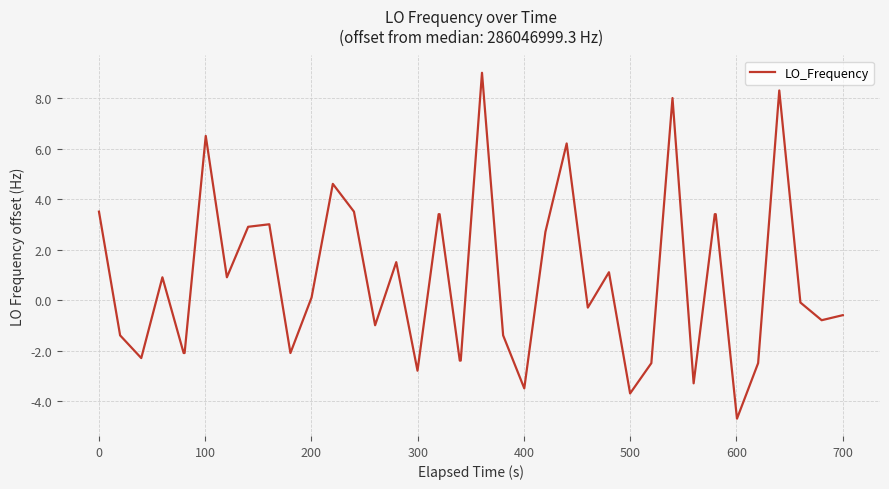

What is the smallest value displayed?

-4.7